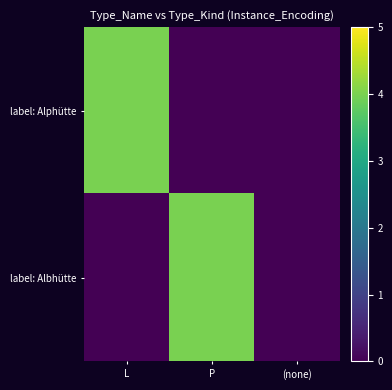

At which category does the chart reach its peak across all series?

L